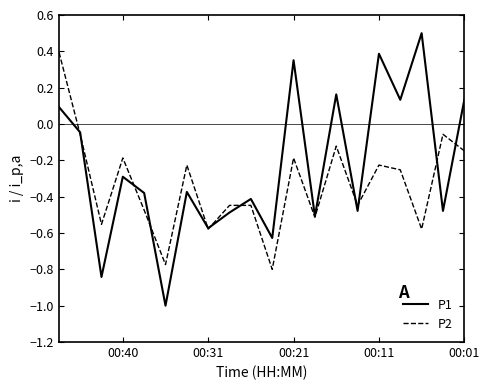

Rank the series by their average value, from highest to lowest.

P1, P2